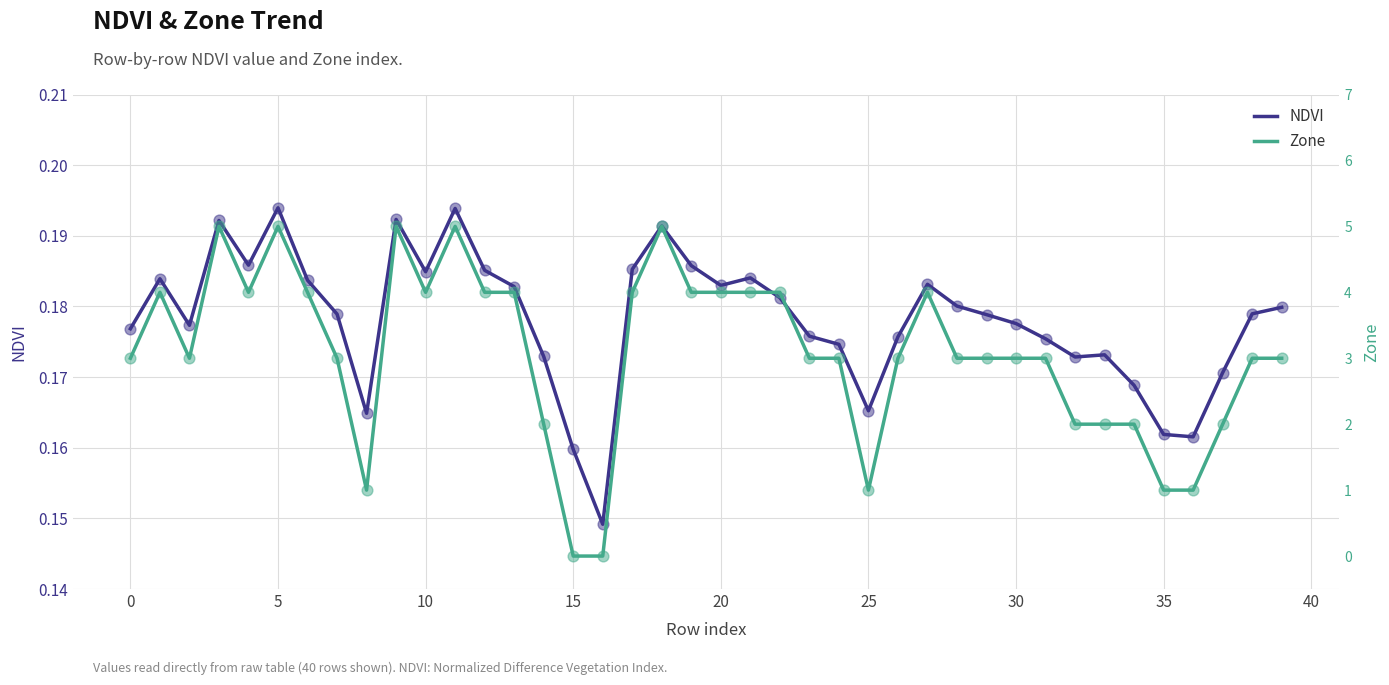

What are all the series names shown in the legend?

NDVI, Zone